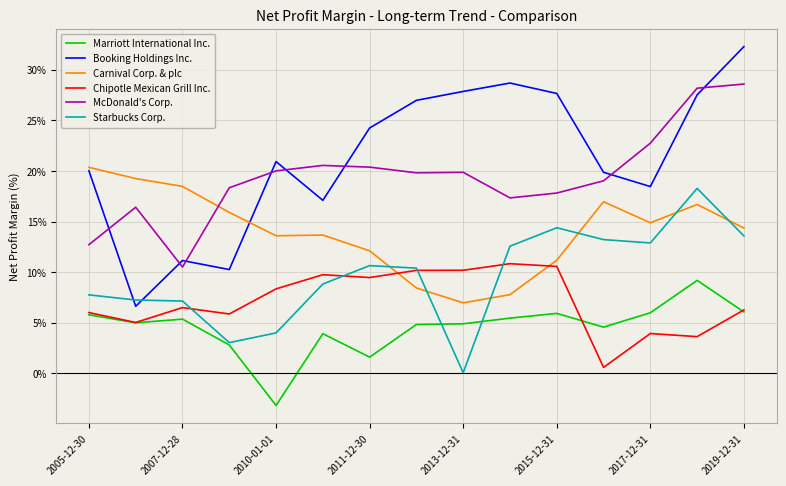

How many intersections are there between Carnival Corp. & plc and Starbucks Corp.?

6